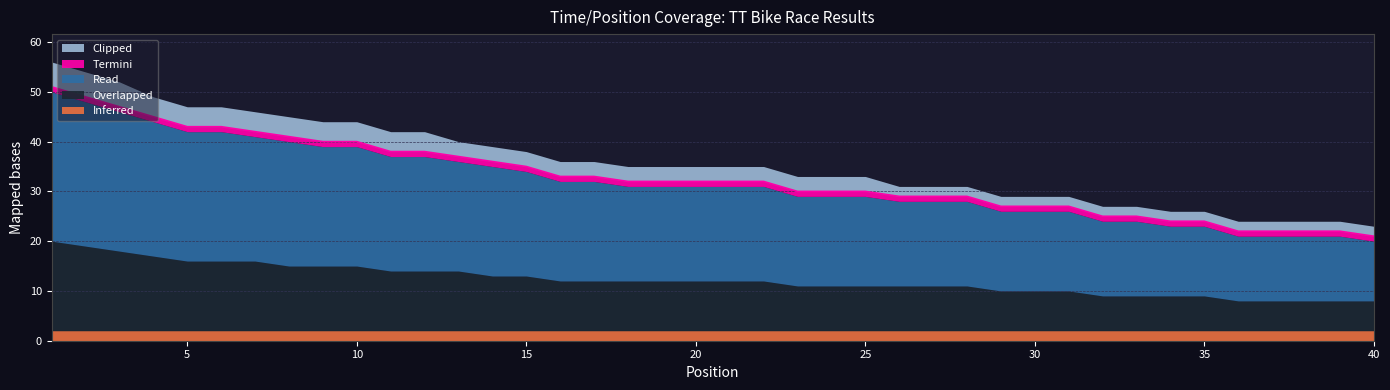

Which category has the highest value in the Clipped series?

1